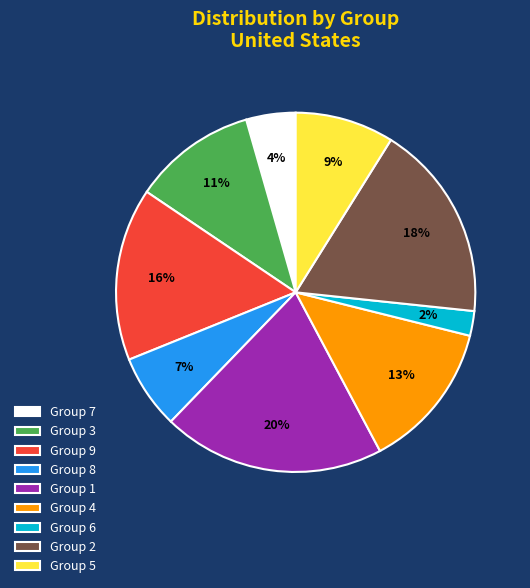

To the nearest percent, what is the combined percentage of Group 7 and Group 5?

13%